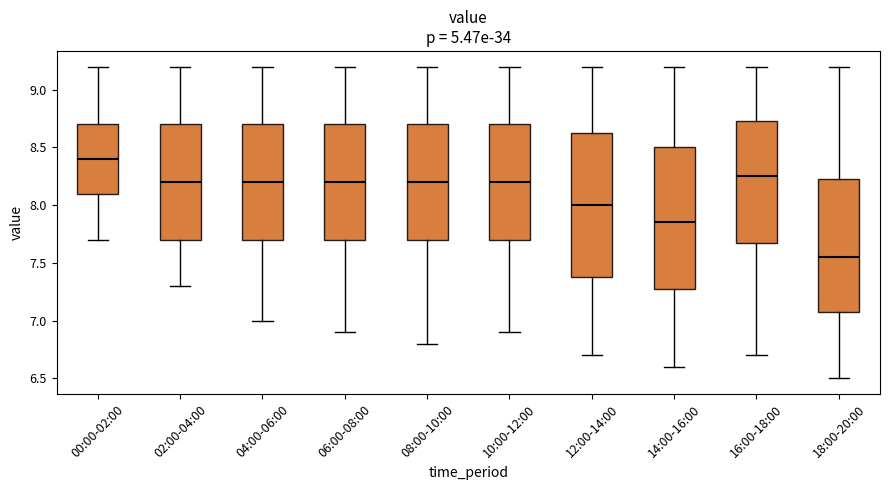

Which box's median line is the highest?

00:00-02:00